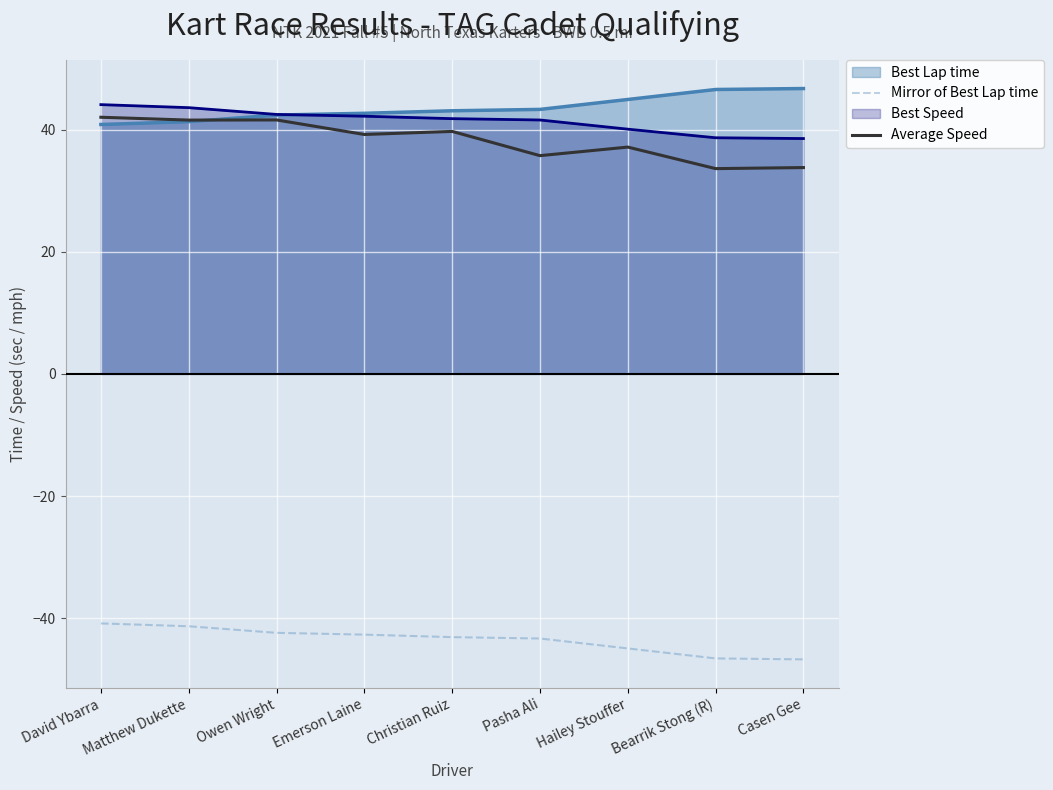

List the series in order of their peak value, lowest first.

Mirror of Best Lap time, Average Speed, Best Speed, Best Lap time